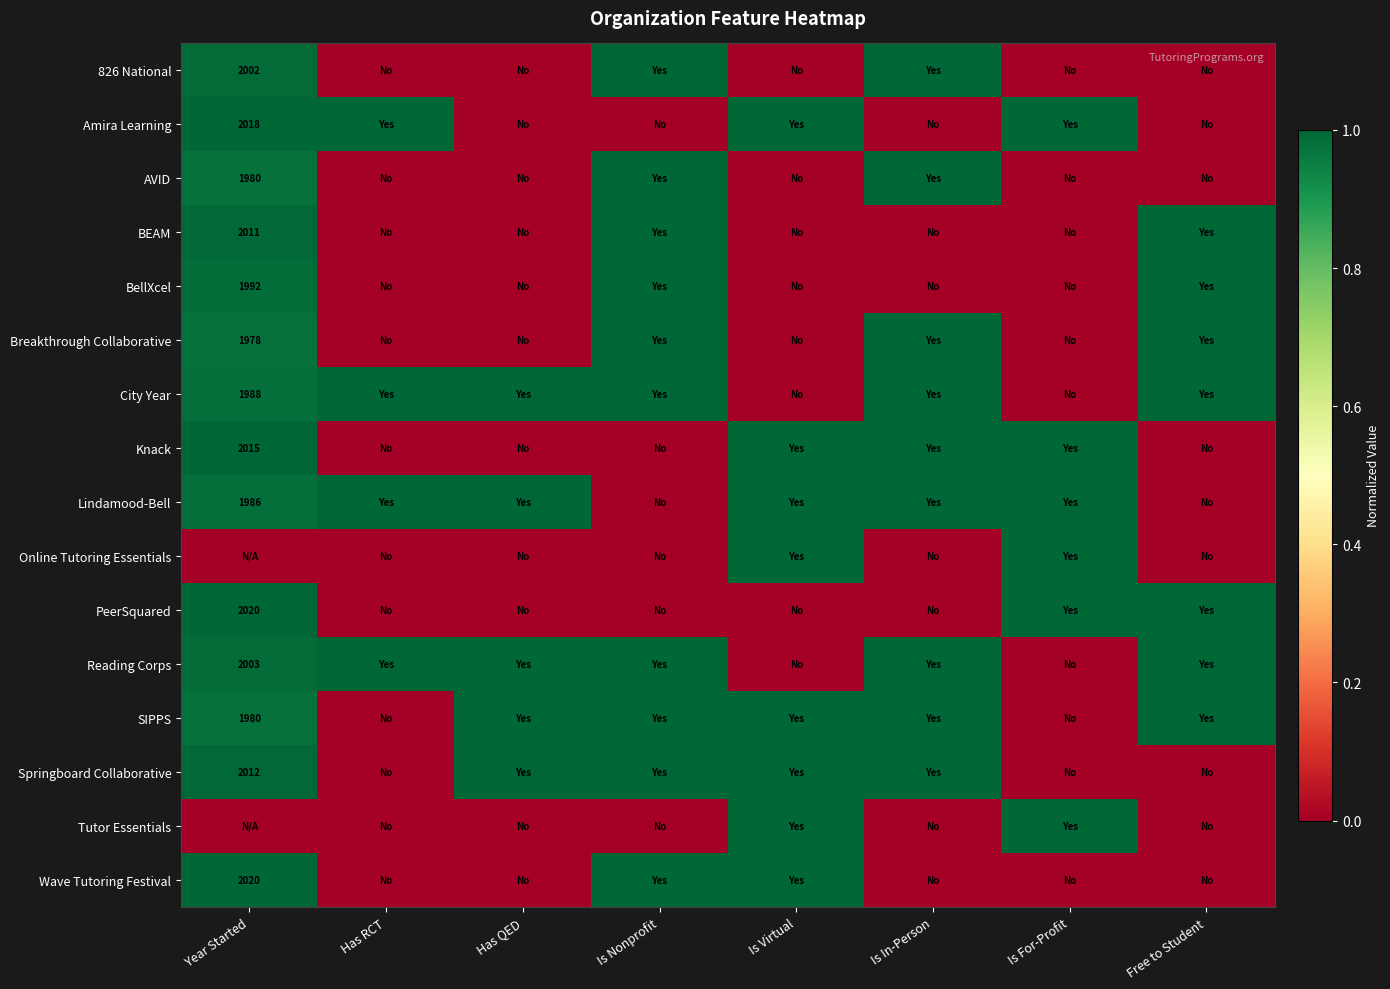

How many values in Lindamood-Bell are above zero?

6